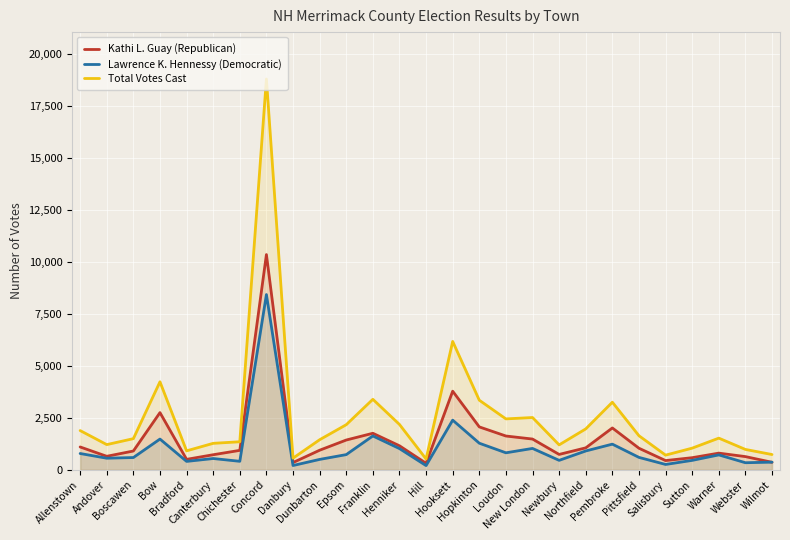

What value does the Lawrence K. Hennessy (Democratic) series have at Warner?

721